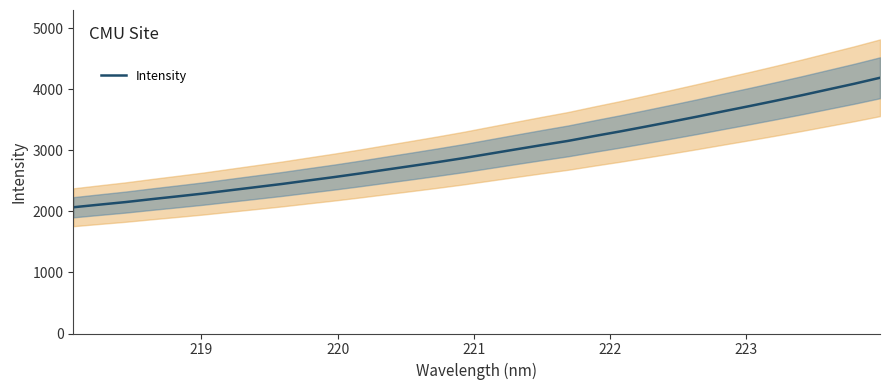

How many distinct data groups are displayed?

1